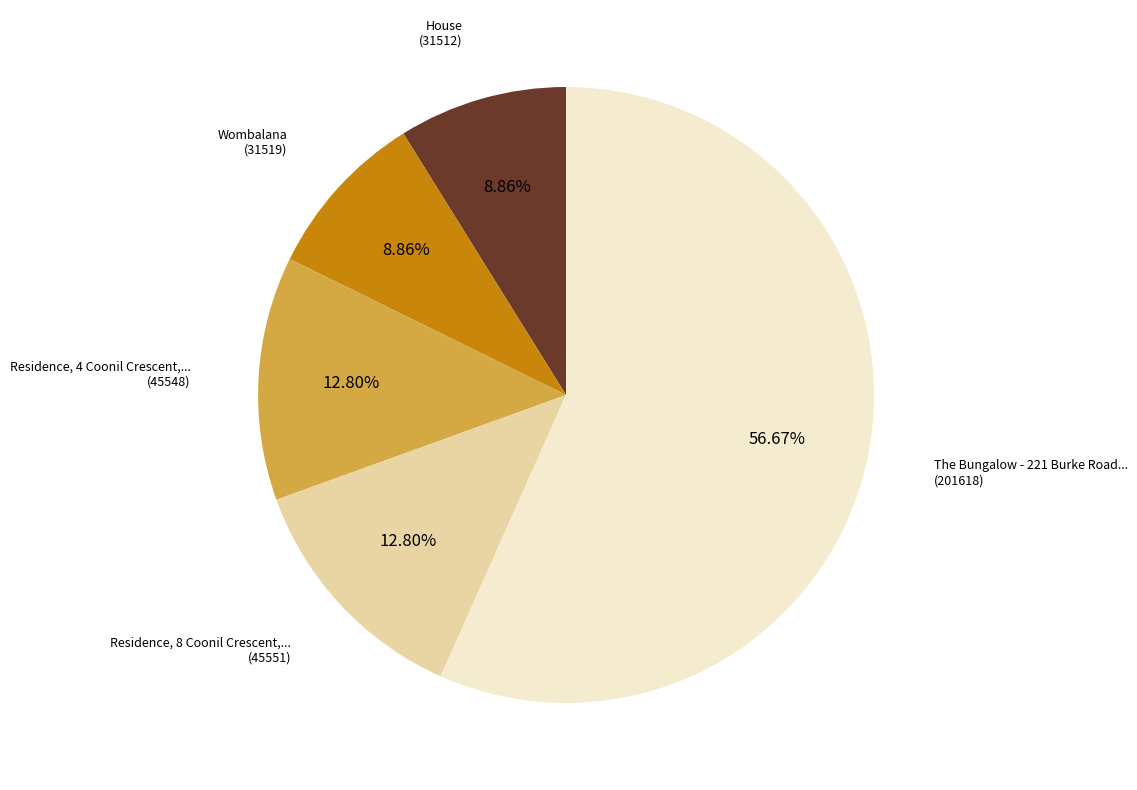

Is there any slice that represents more than half of the pie?

Yes